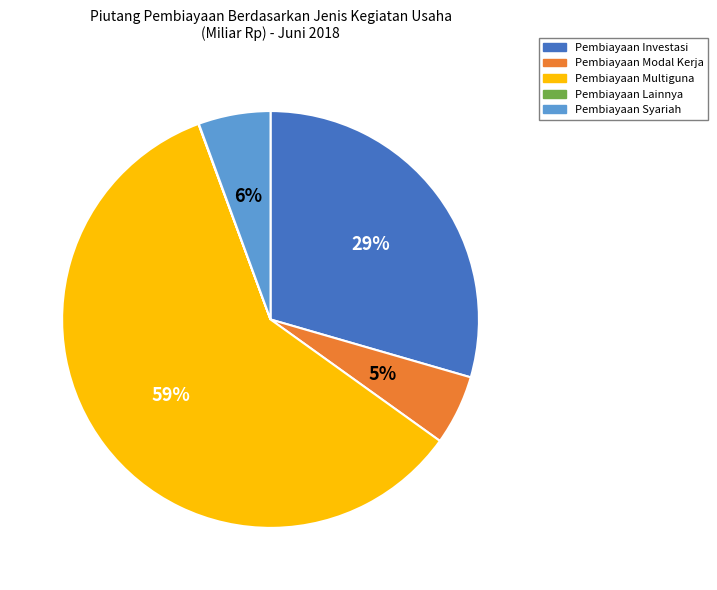

To the nearest percent, what is the combined percentage of Pembiayaan Modal Kerja and Pembiayaan Syariah?

11%